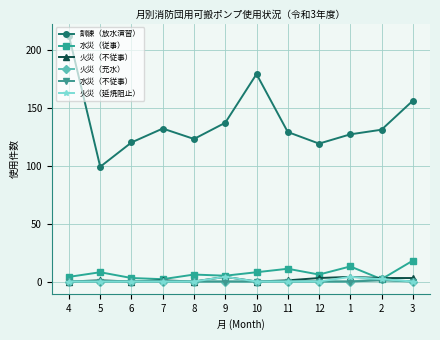

The 訓練（放水演習） series shows 27 at 6. True or false?

False